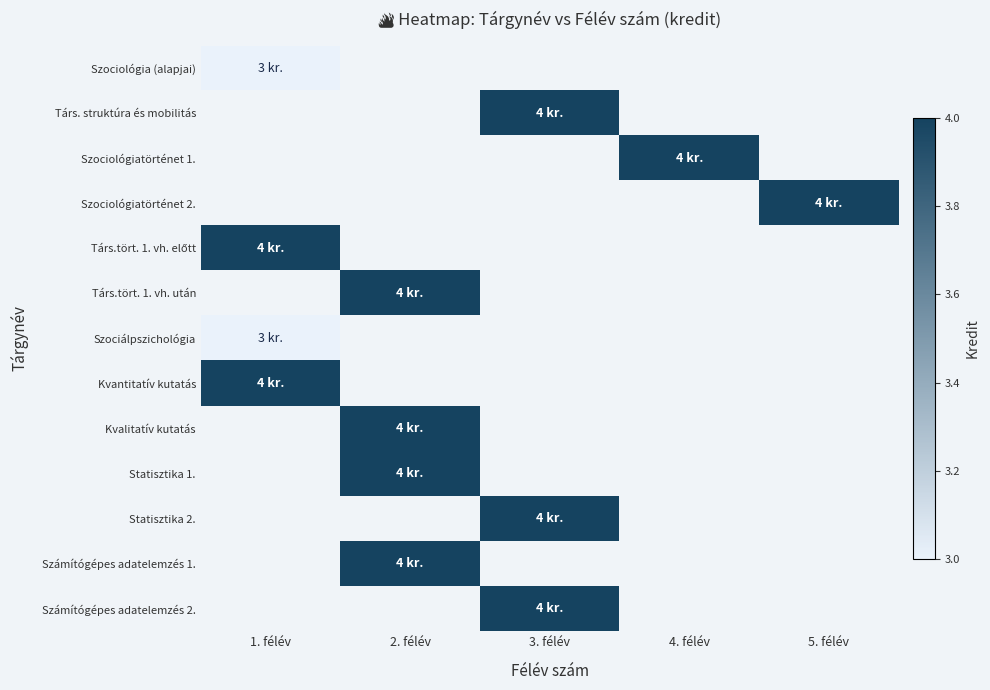

At which category is the sum across all series the highest?

2. félév